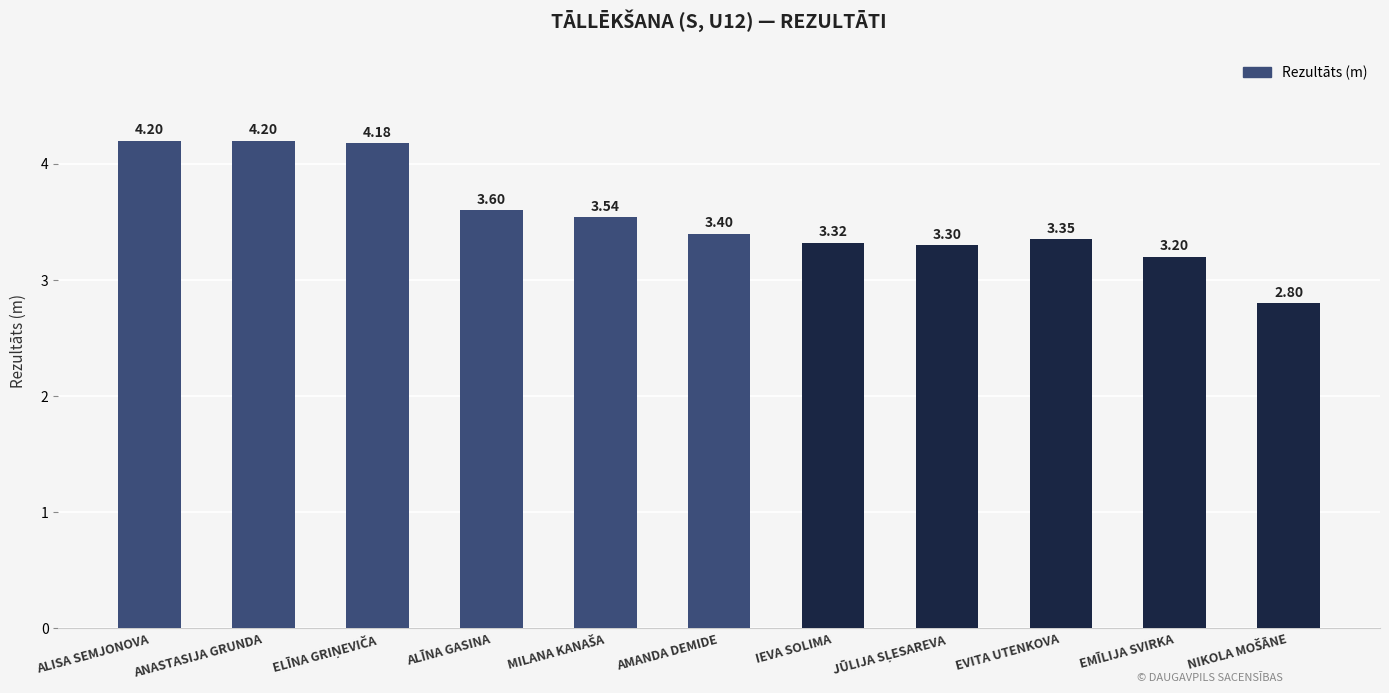

What is the minimum value shown in the chart?

2.8